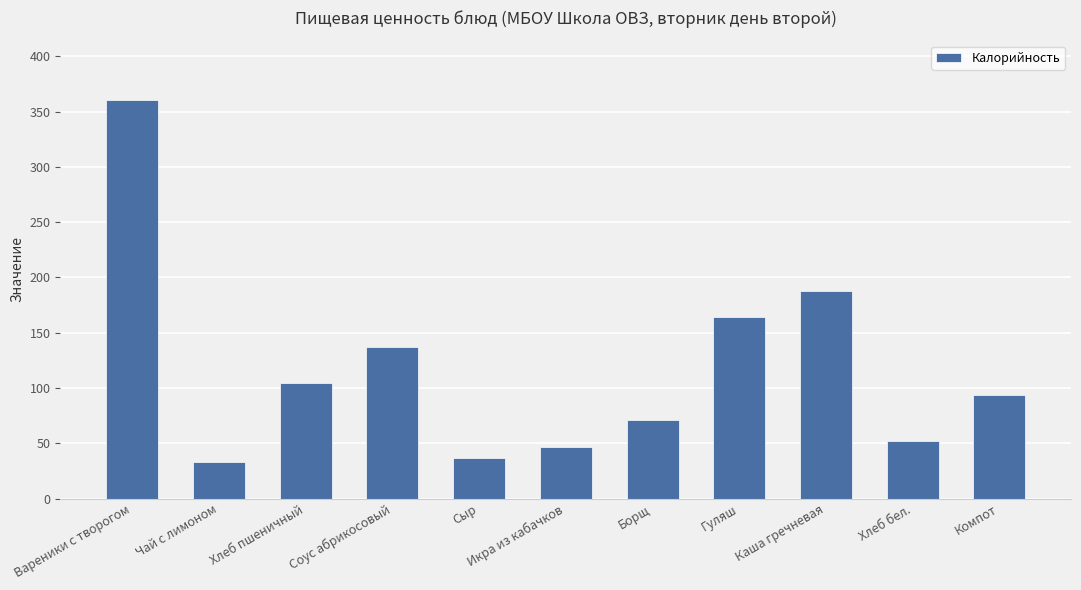

What is the change in value from Соус абрикосовый to Сыр?

-100.7